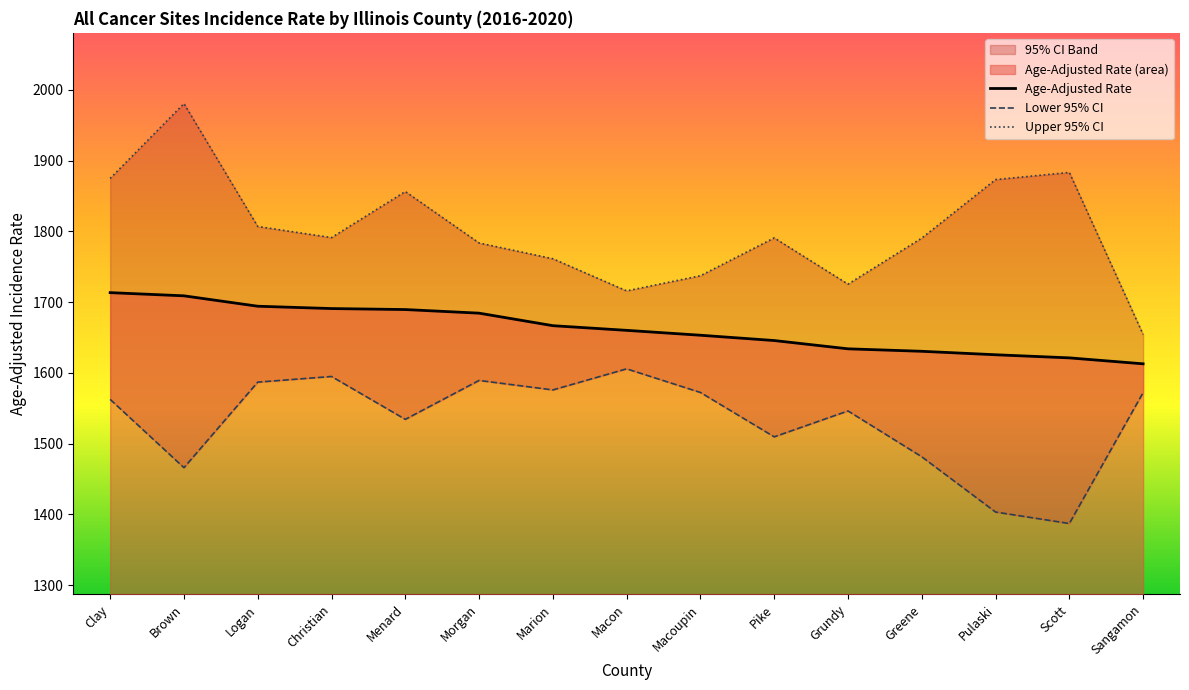

What position from the left is Scott?

14